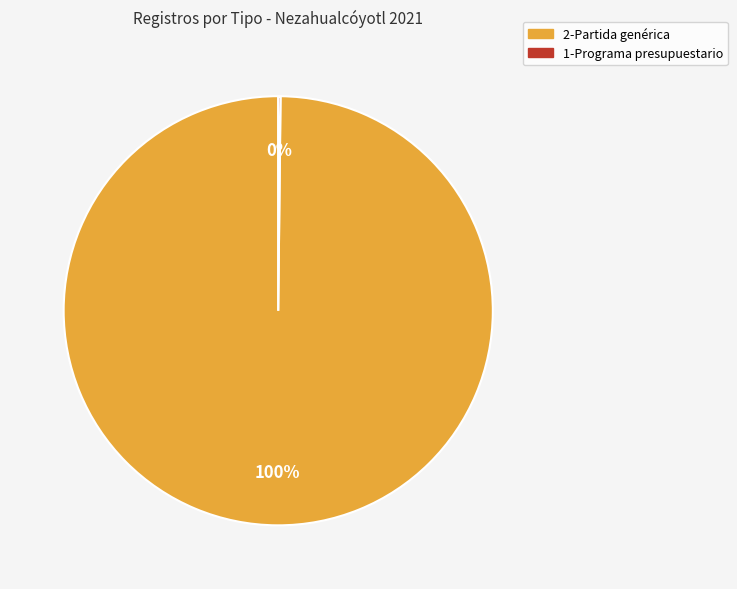

Is it true that 2-Partida genérica is 100% of the pie?

True